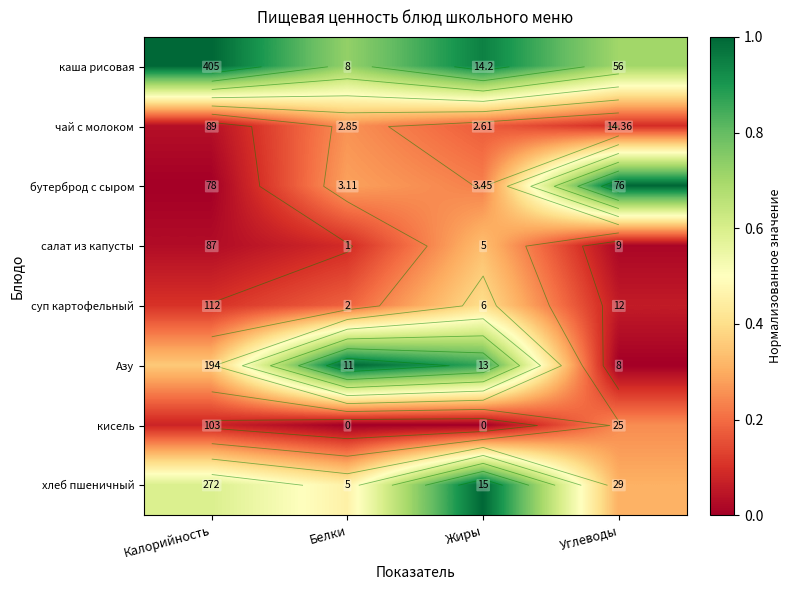

Rank the categories by хлеб пшеничный value from lowest to highest.

Углеводы, Белки, Калорийность, Жиры